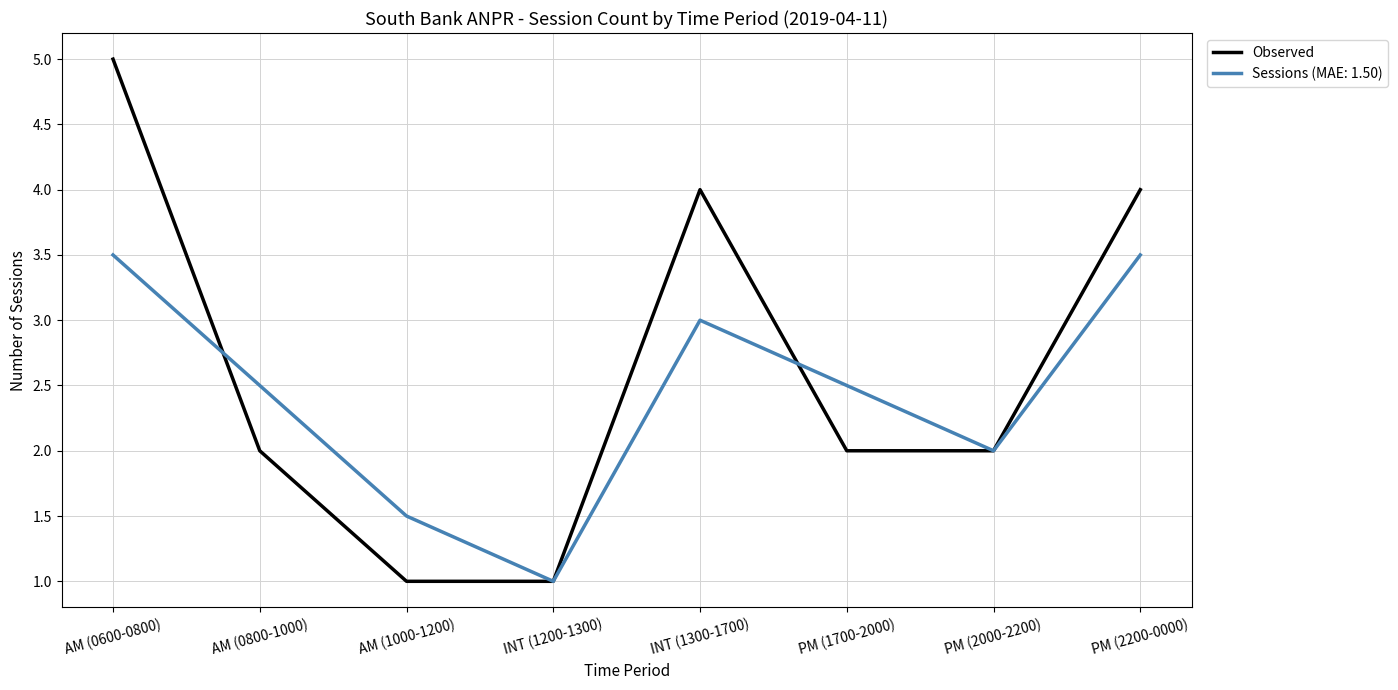

The Observed series shows 2.0 at PM (1700-2000). True or false?

True